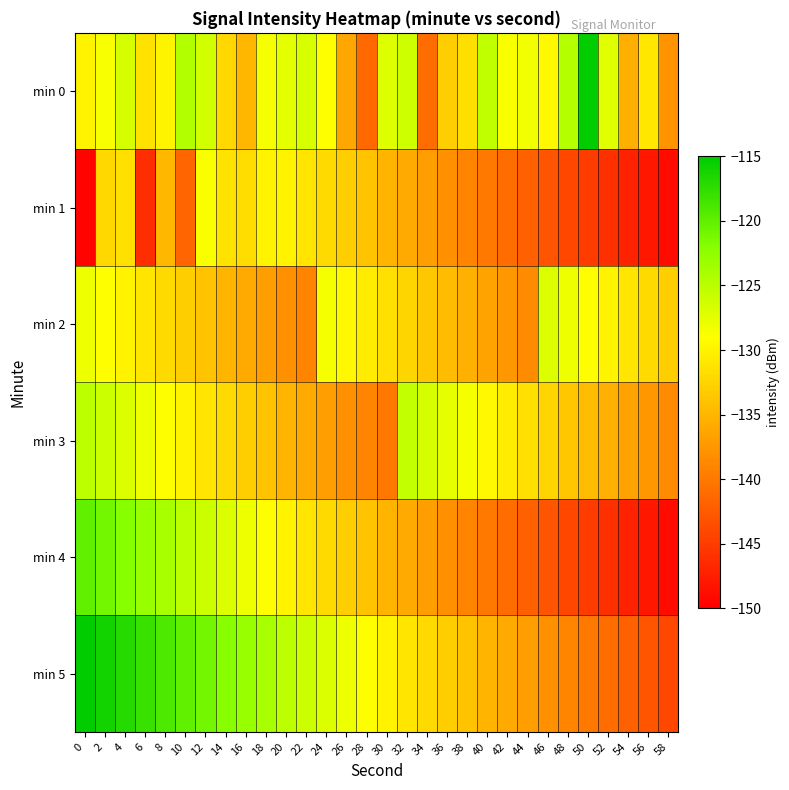

How many data points does each series have?

30